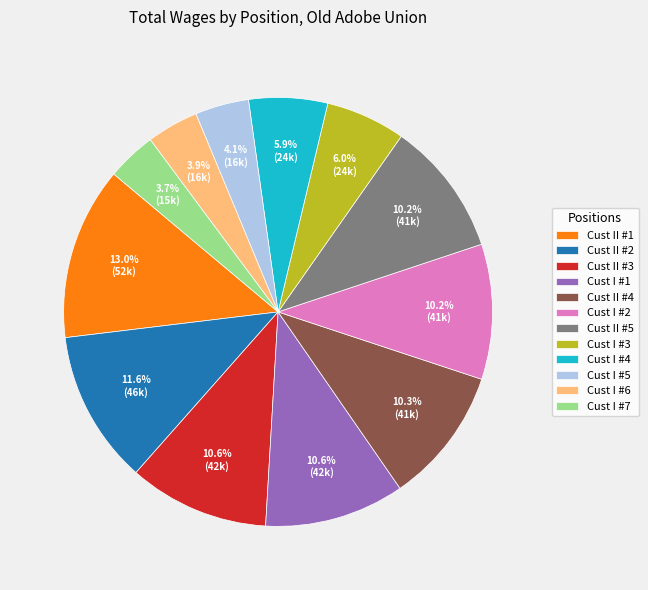

Which slice is the largest?

Cust II #1